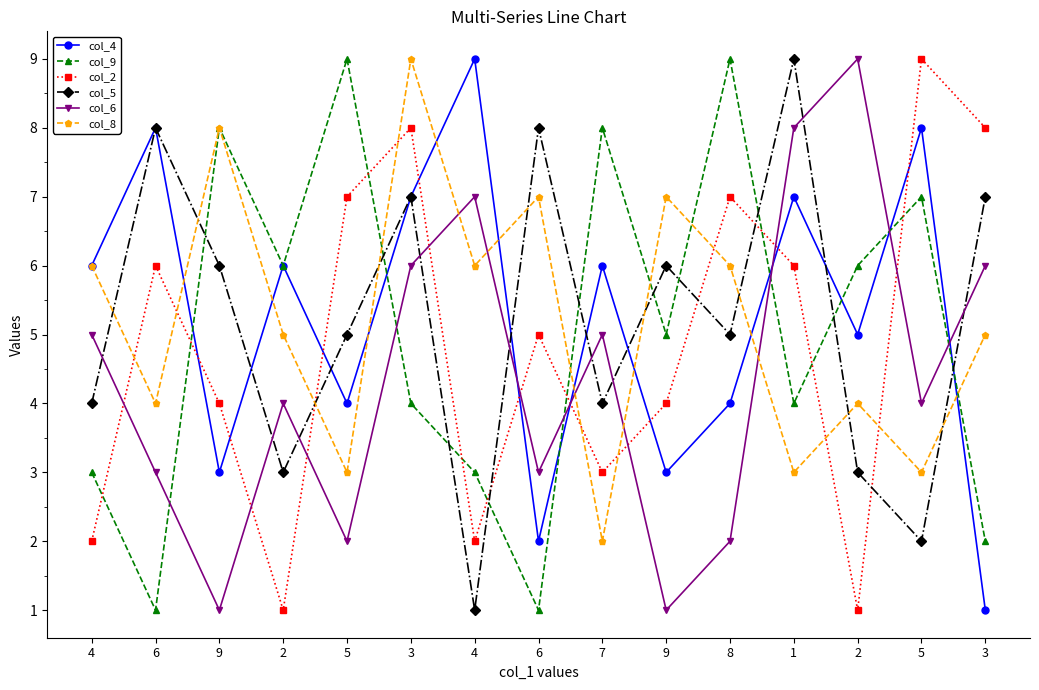

Count the col_5 values in the range 3 to 7.

10